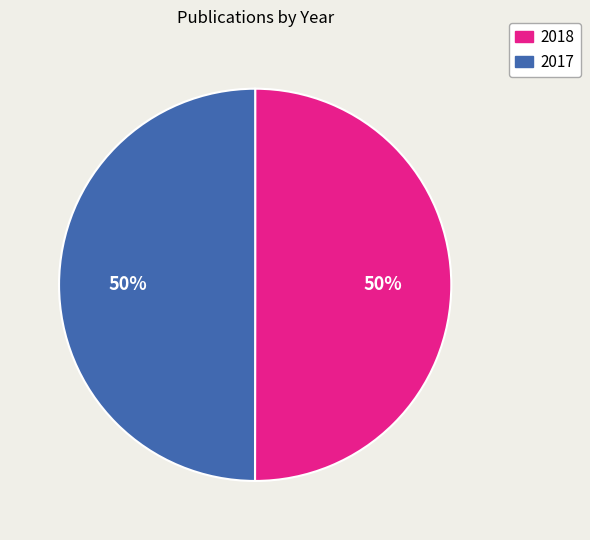

What is the ratio of the value at 2018 to the value at 2017?

1.0